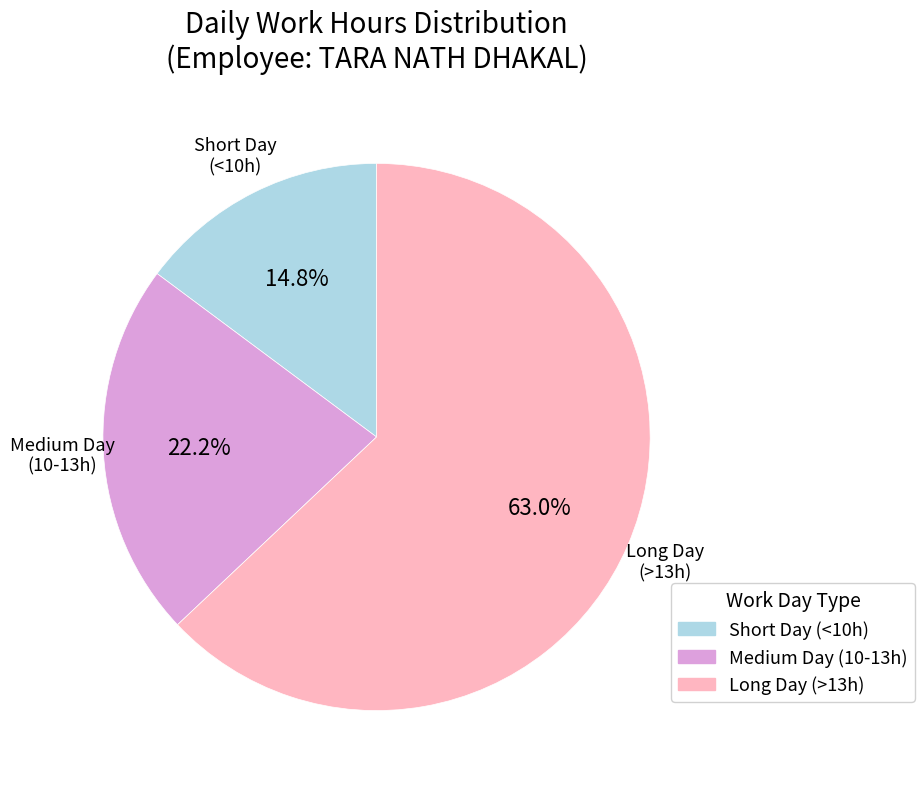

Does any single category account for the majority?

Yes